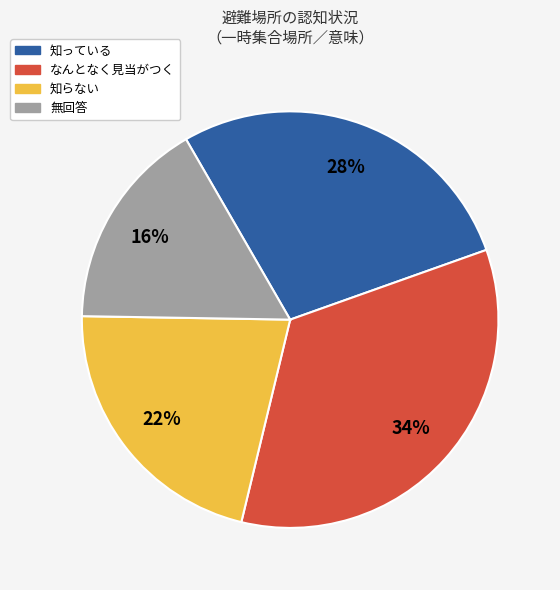

Which has a higher value, 知っている or なんとなく見当がつく?

なんとなく見当がつく